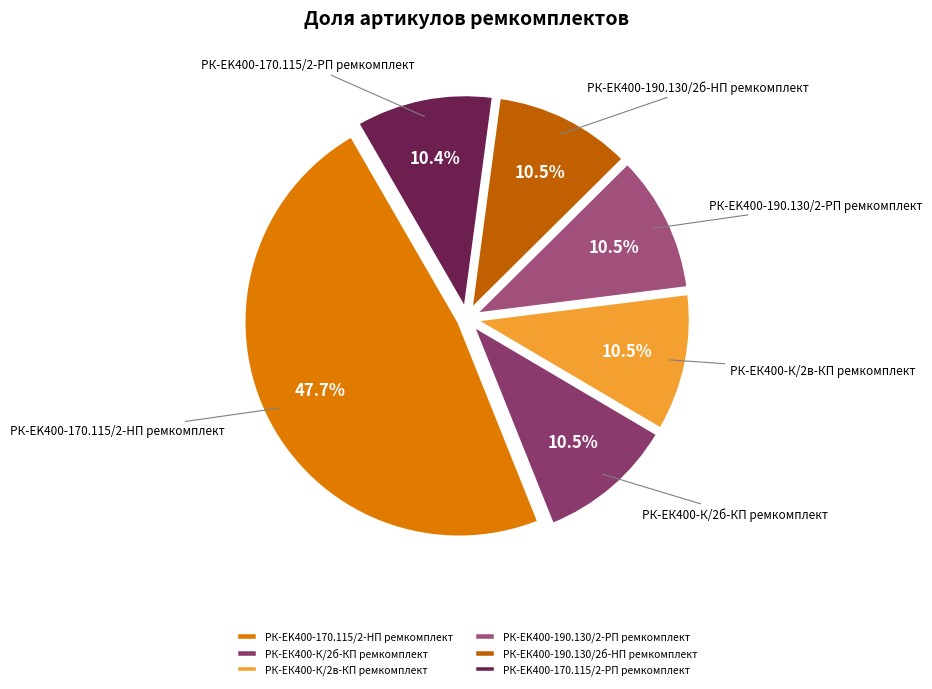

Approximately how many times larger is the value at РК-ЕК400-190.130/2б-HП ремкомплект compared to РК-EK400-170.115/2-РП ремкомплект?

1.0